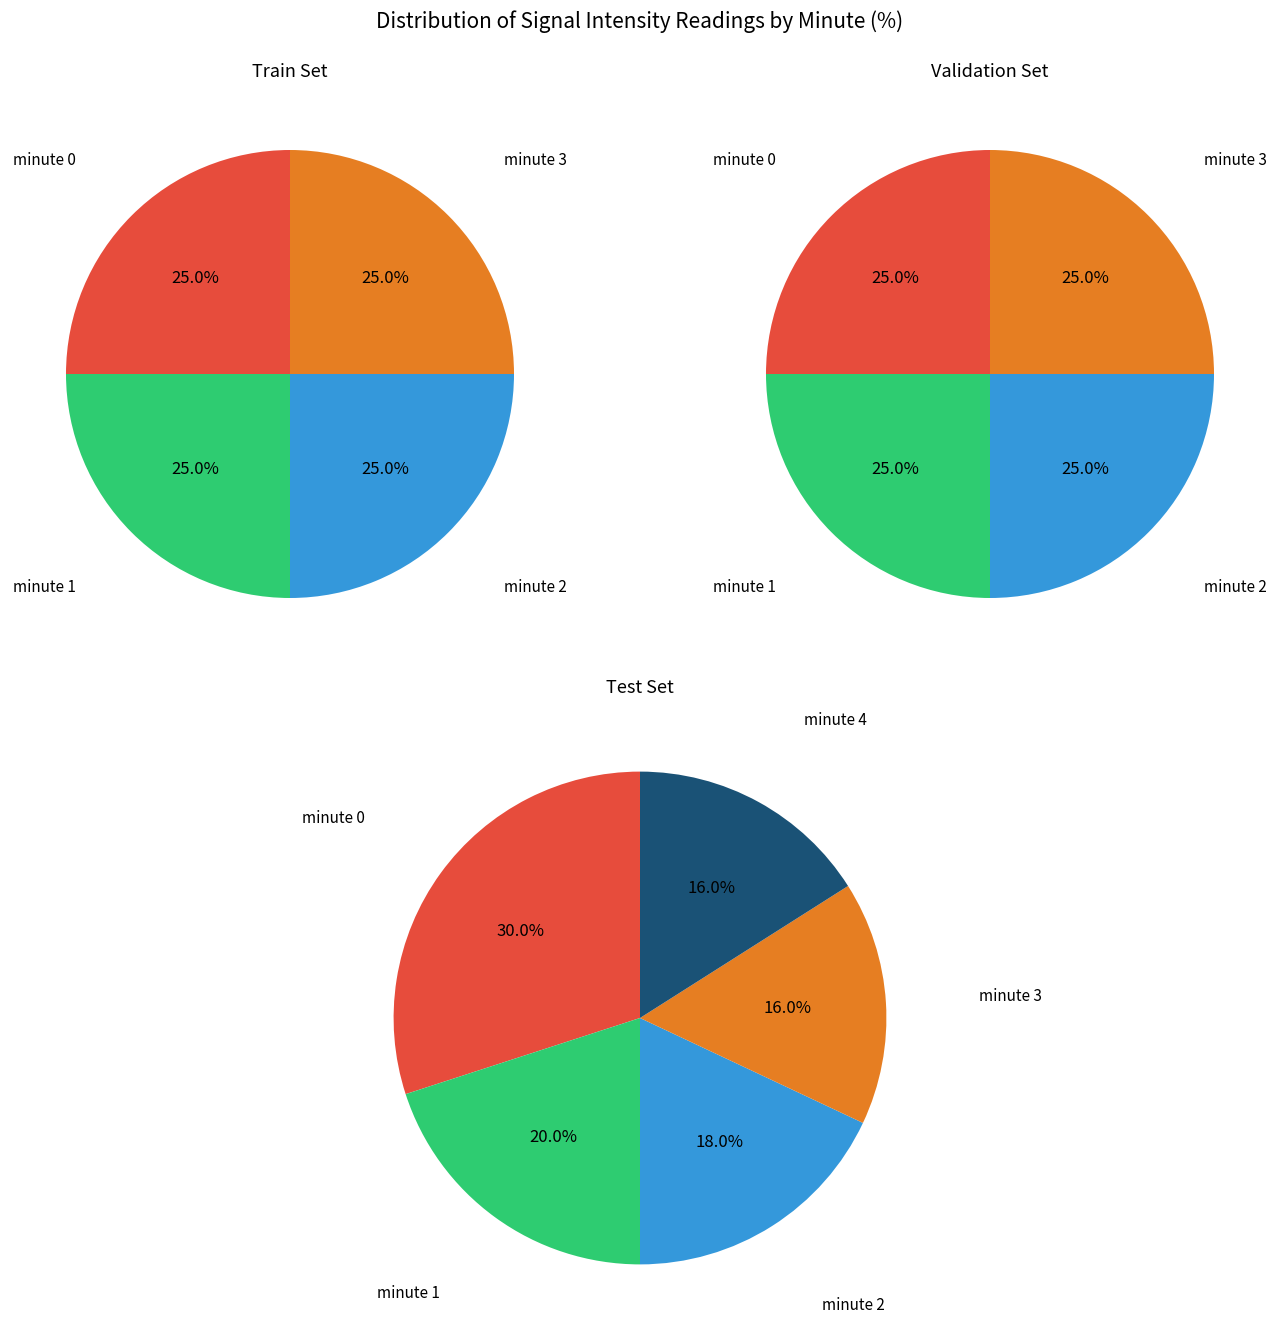

Is it true that hour 8, minute 4 is 16% of the pie?

True